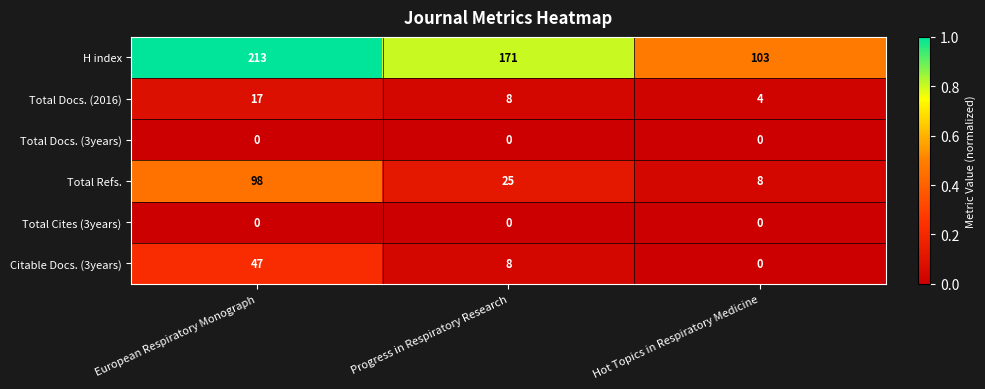

What is the difference between the maximum and minimum values in the Total Docs. (2016) series?

13